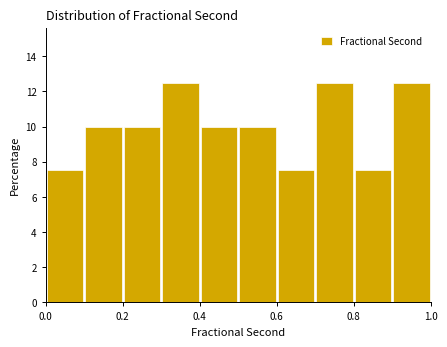

What is the height of the bar covering 0.3 to 0.4 on the x-axis? The values are not printed on the chart, so give them approximately, as read against the axis.

12.6